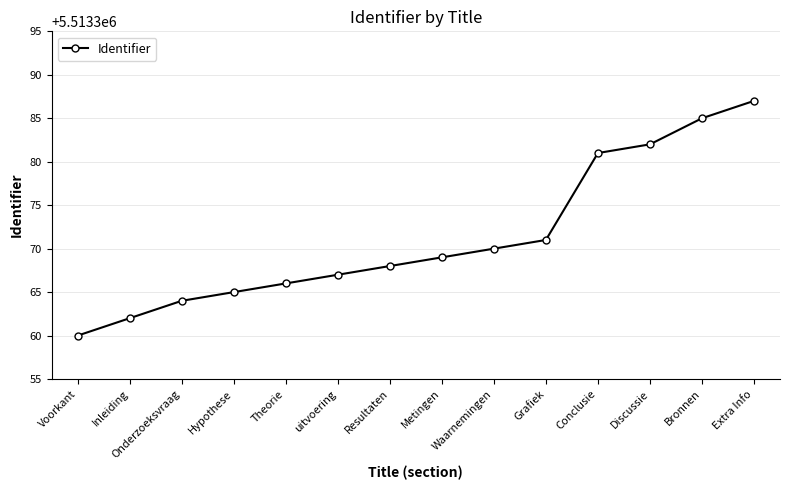

Which category has the highest value across all series?

Extra Info